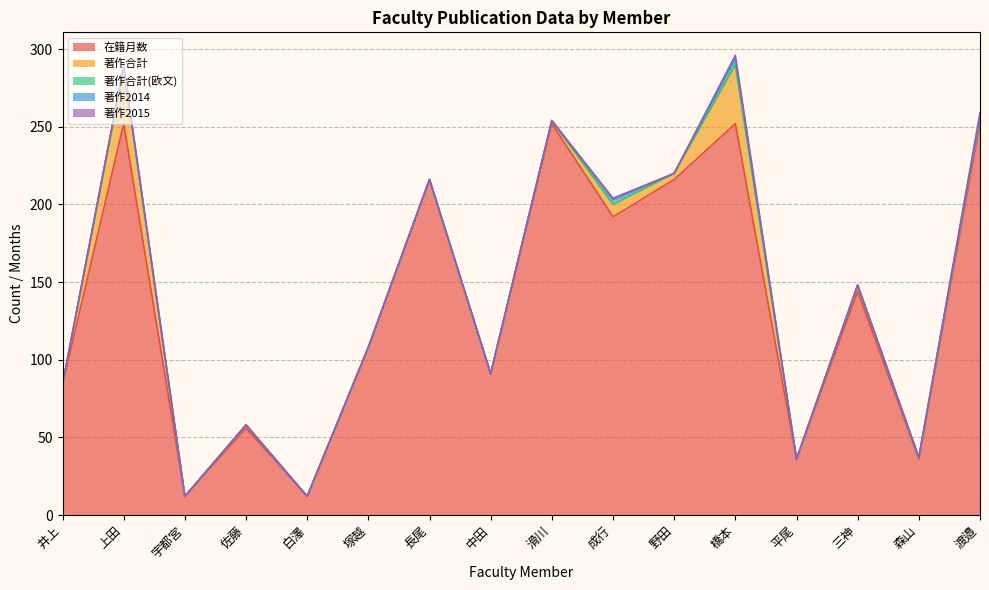

What is the value of the 在籍月数 point at the 8th from the left?

91